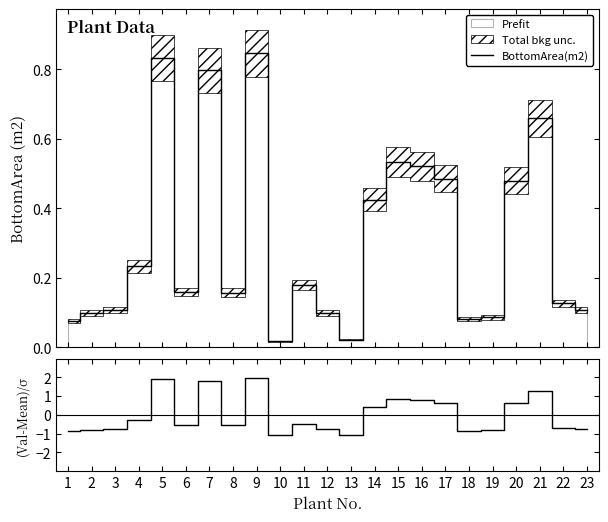

Where does the (Data-Mean)/Std series first go above 0?

5